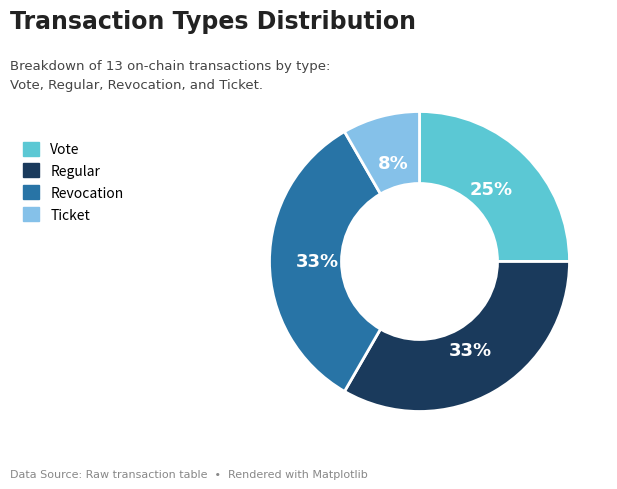

To the nearest percent, what is the difference between the largest and smallest slice percentages?

25%